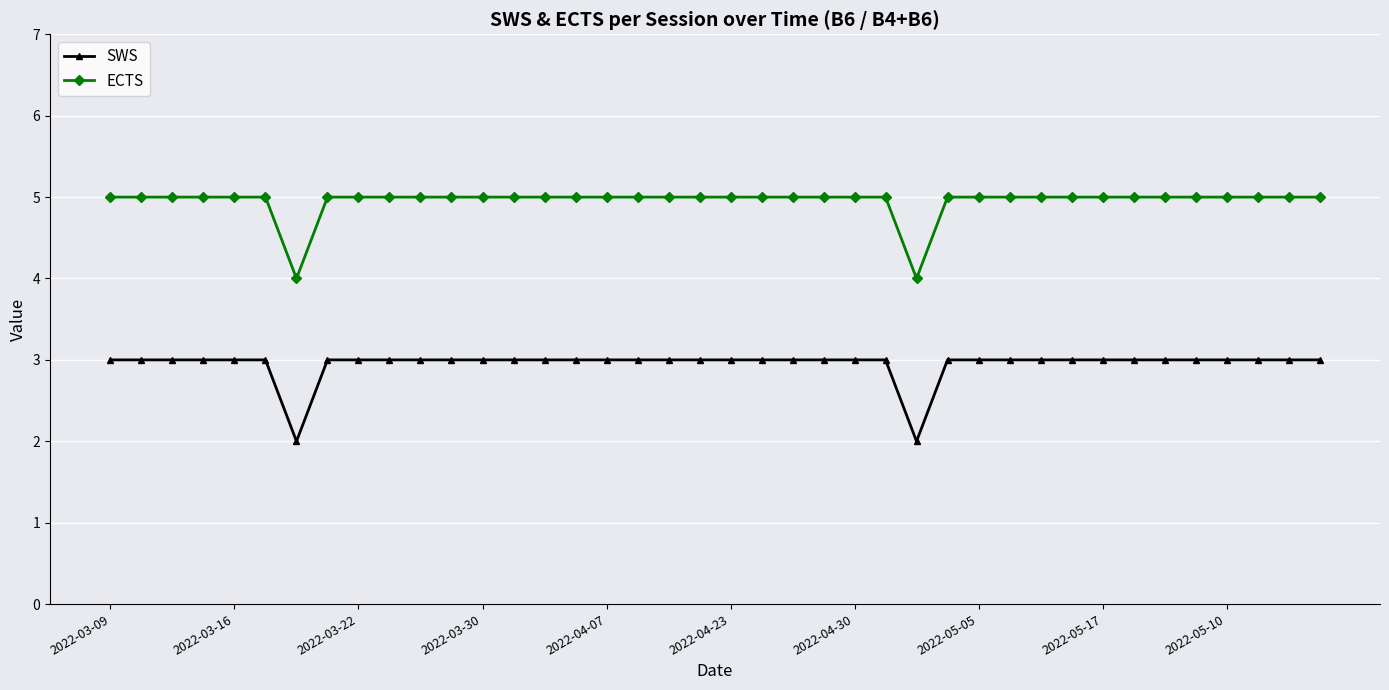

Count the number of categories in the chart.

40